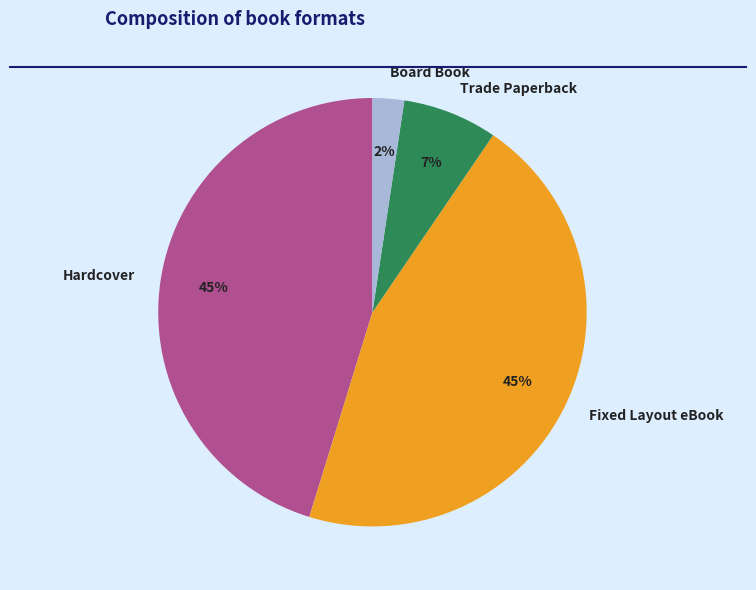

Do Board Book and Fixed Layout eBook together represent more than half of the pie?

No